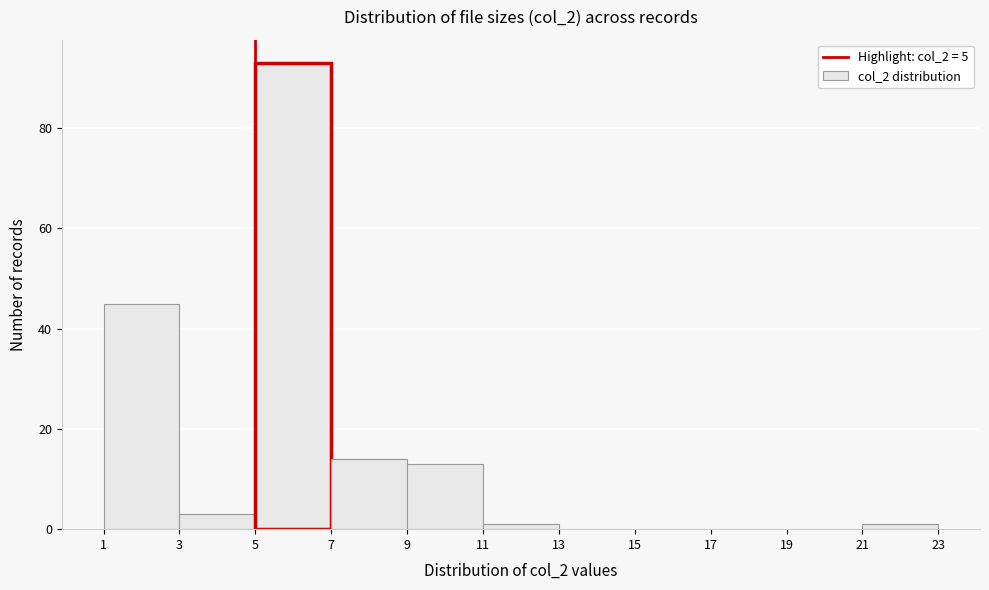

Reading left to right, list every bar in this chart as the range it spans on the x-axis followed by its height. The values are not printed on the chart, so give them approximately, as read against the axis.

1 to 3: 46
3 to 5: 4
5 to 7: 94
7 to 9: 14
9 to 11: 14
11 to 13: under 2
13 to 15: 0
15 to 17: 0
17 to 19: 0
19 to 21: 0
21 to 23: under 2